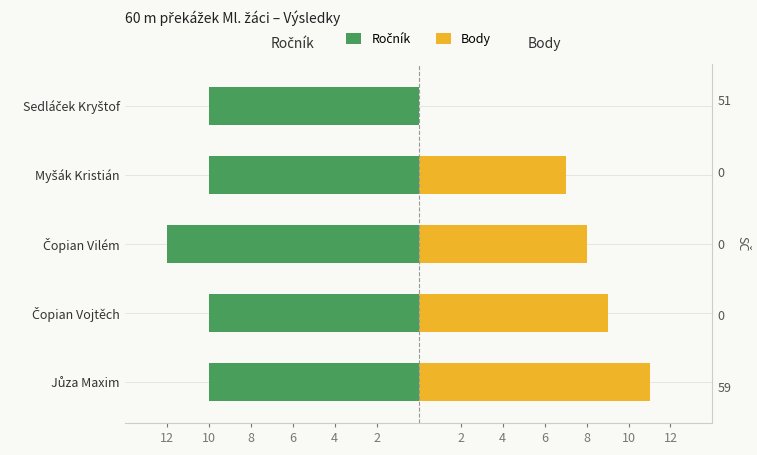

Reading left to right, extract all data points from this chart.

Ročník: -10	-10	-12	-10	-10
Body: 11	9	8	7	0